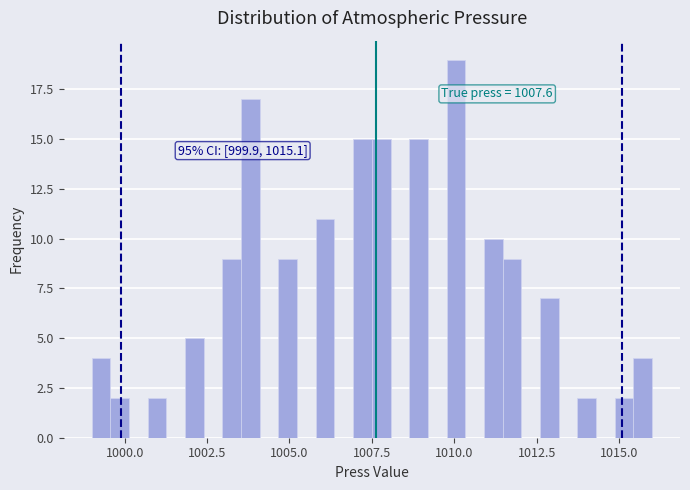

Around what value on the x-axis is the tallest bar? Give the approximate position of its centre, as read against the axis.

1010.0